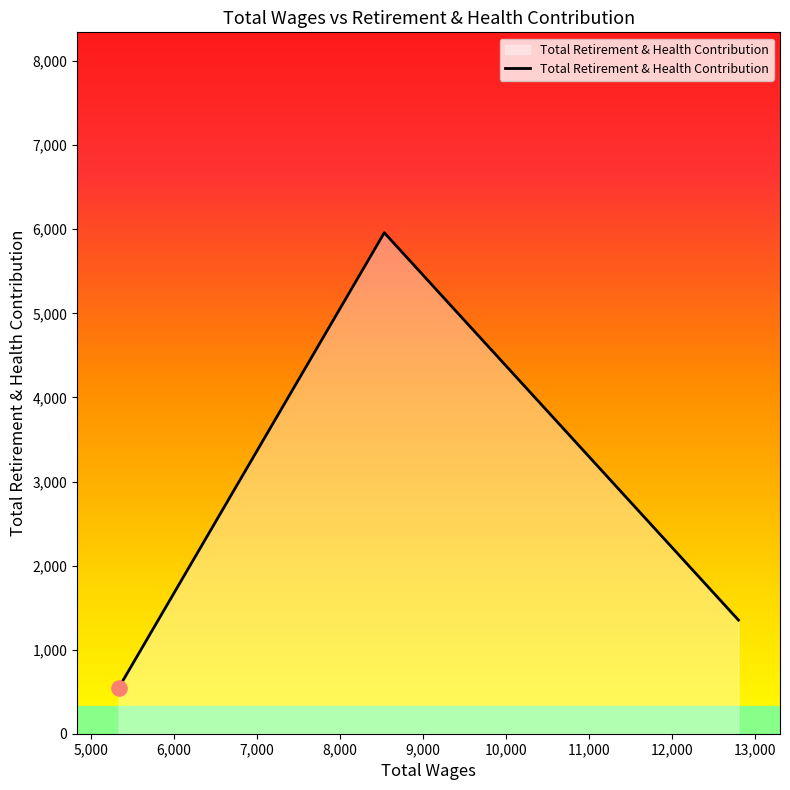

Approximately how many times larger is the value at 12801.0 compared to 8534.0?

0.2